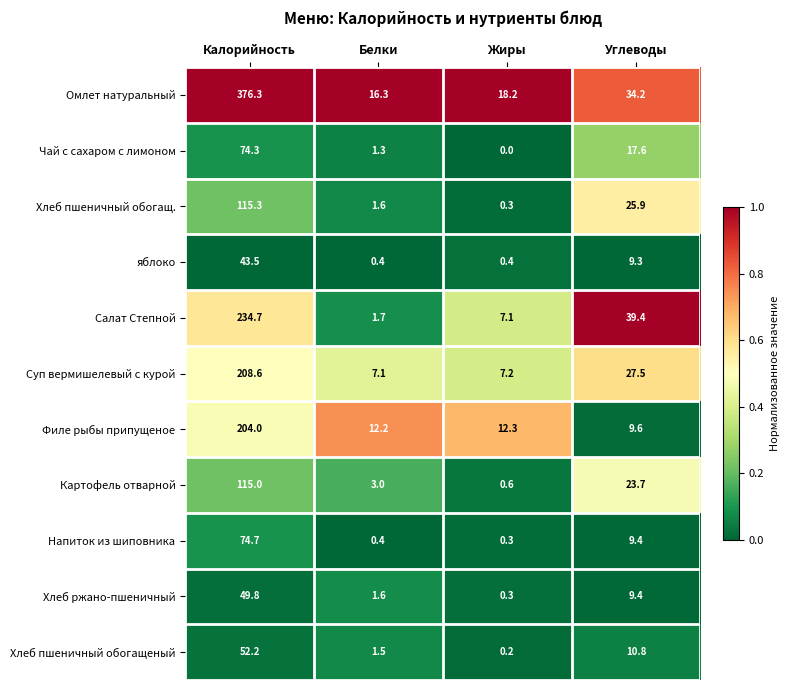

Between Калорийность and Жиры, which series saw the biggest shift?

Омлет натуральный